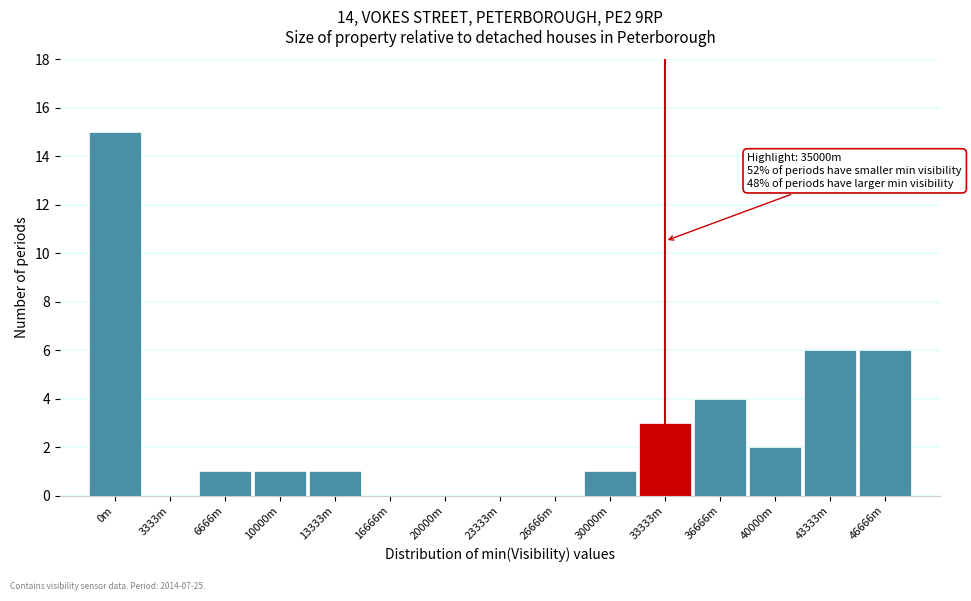

Reading left to right, extract all data points from this chart.

0m=15	3333m=0	6666m=1	10000m=1	13333m=1	16666m=0	20000m=0	23333m=0	26666m=0	30000m=1	33333m=3	36666m=4	40000m=2	43333m=6	46666m=6